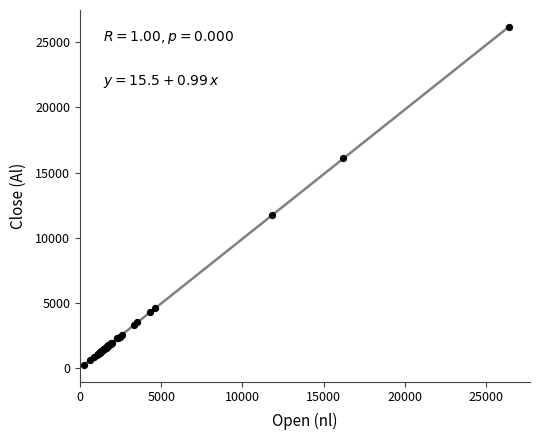

What Y value in the scatter plot is closest to 13194?

11737.4